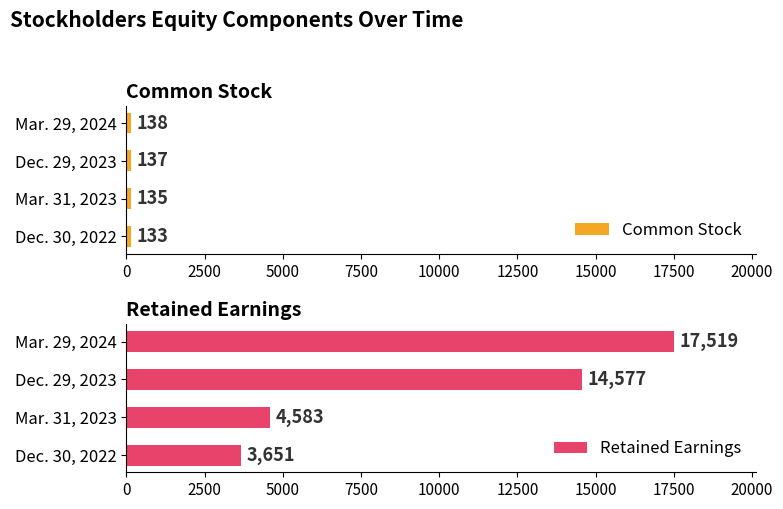

The value of Common Stock at 7500 is 36. True or false?

False